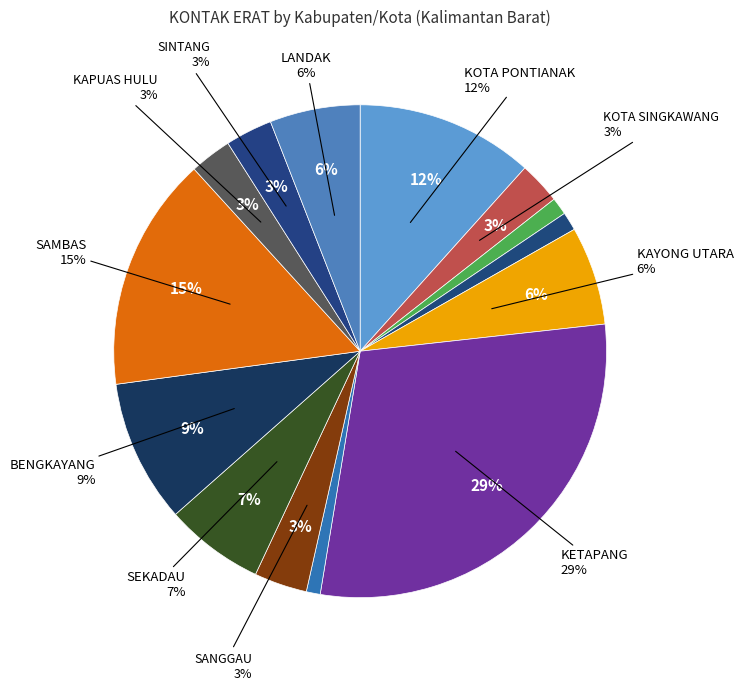

What portion of the pie excludes MELAWI?

99.1%